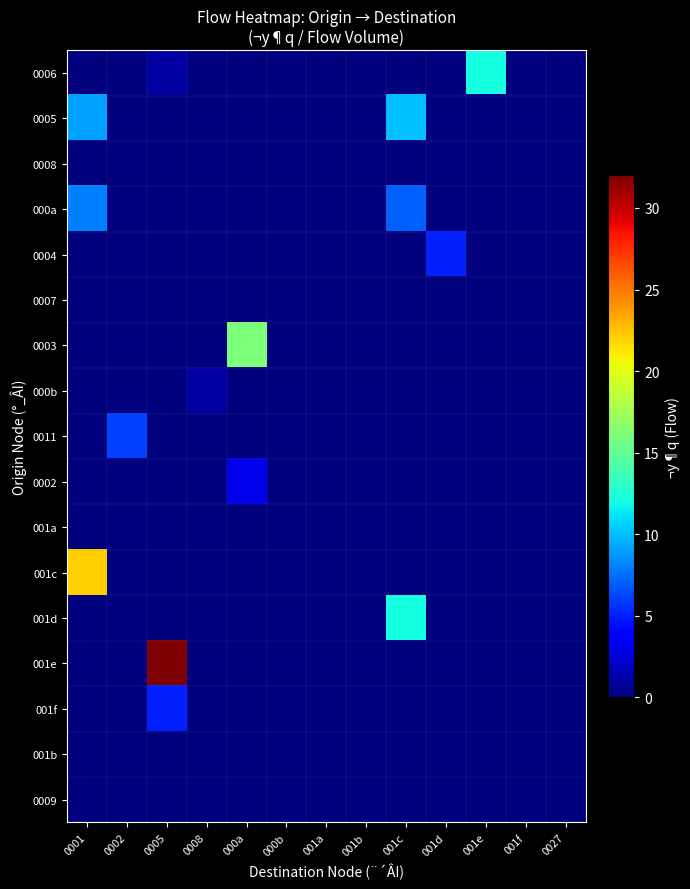

Which label corresponds to the largest value in the chart?

0005